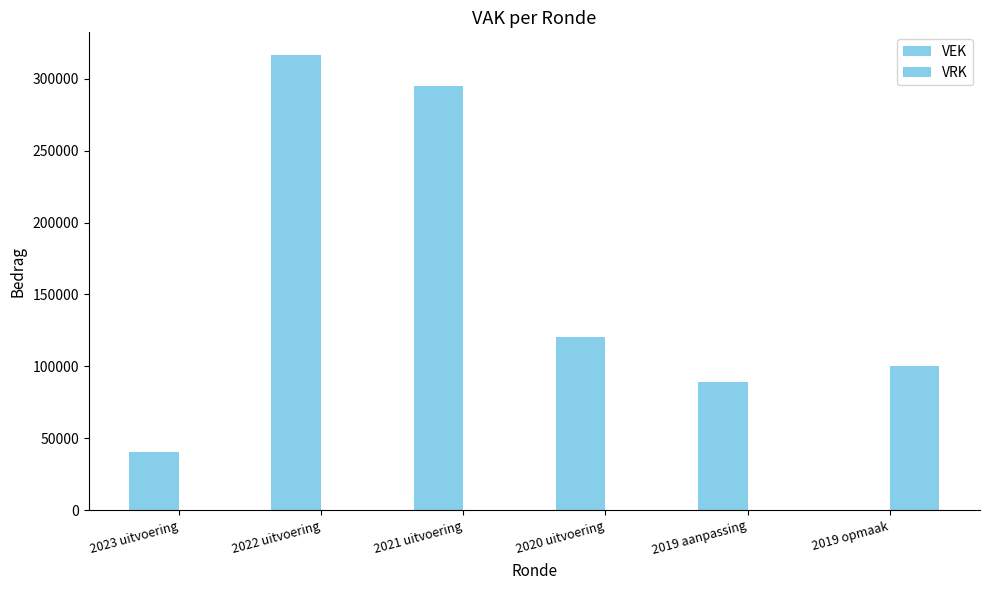

How many categories are shown in the chart?

6